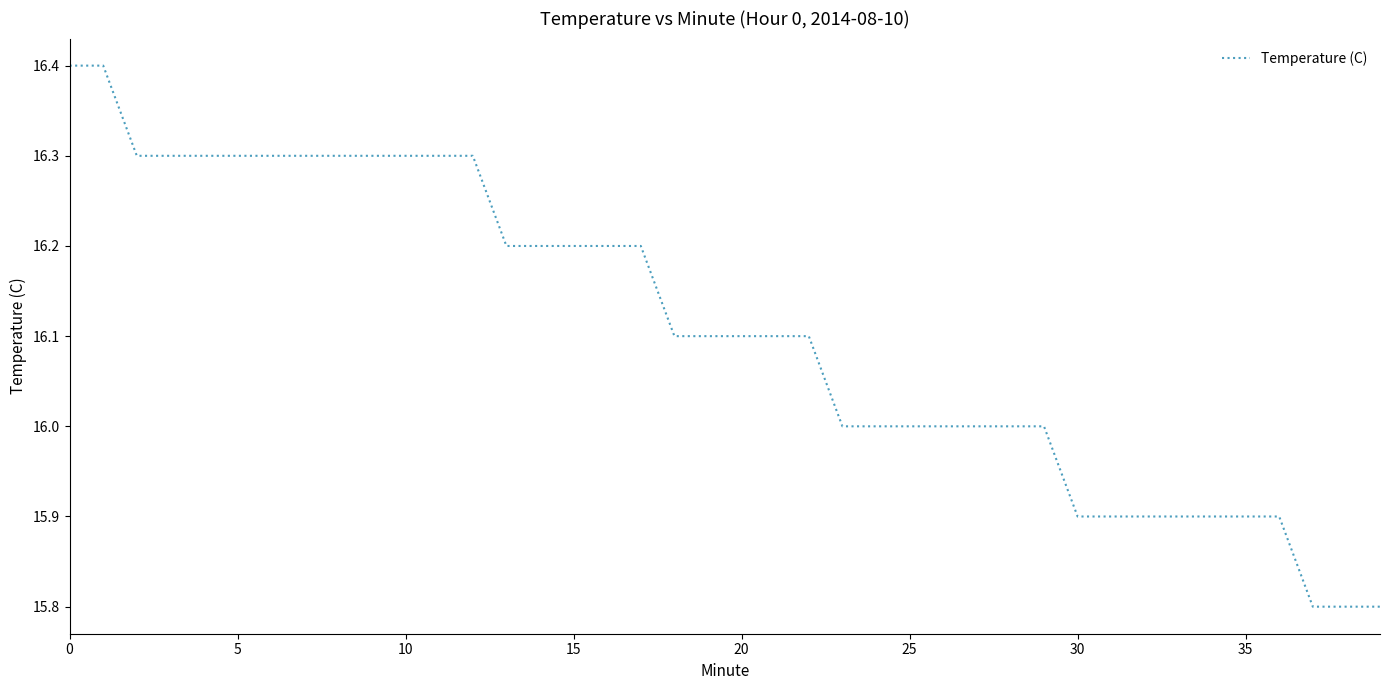

What is the minimum value shown in the chart?

15.8